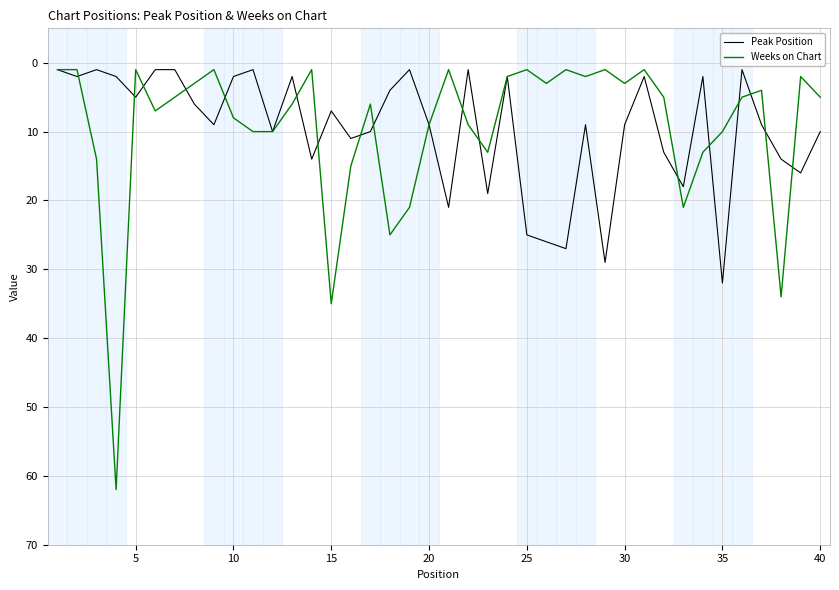

Reading left to right, extract all data points from this chart.

Peak Position: 1	2	1	2	5	1	1	6	9	2	1	10	2	14	7	11	10	4	1	9	21	1	19	2	25	26	27	9	29	9	2	13	18	2	32	1	9	14	16	10
Weeks on Chart: 1	1	14	62	1	7	5	3	1	8	10	10	6	1	35	15	6	25	21	9	1	9	13	2	1	3	1	2	1	3	1	5	21	13	10	5	4	34	2	5